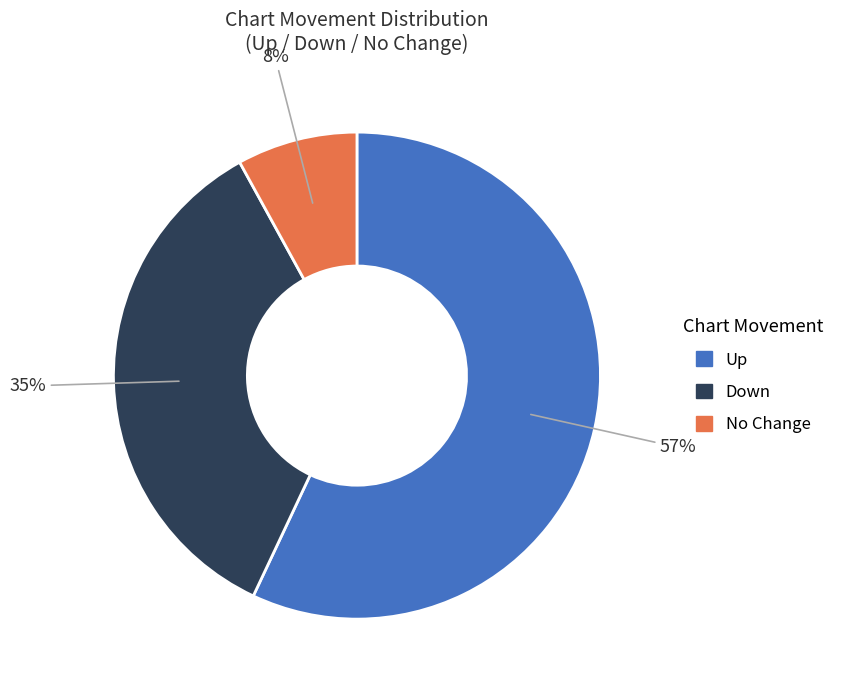

To the nearest percent, what is the difference between the largest and smallest slice percentages?

49%